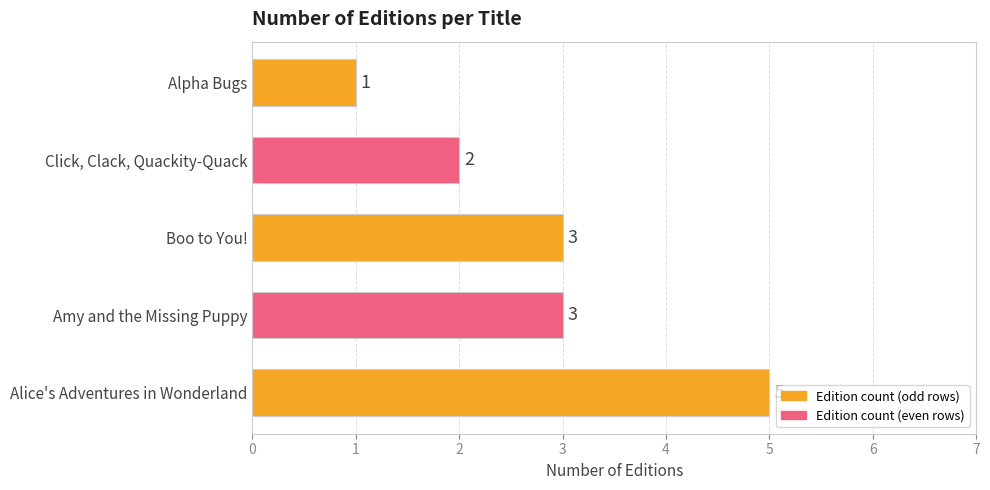

Which label corresponds to the smallest value in the chart?

Alpha Bugs